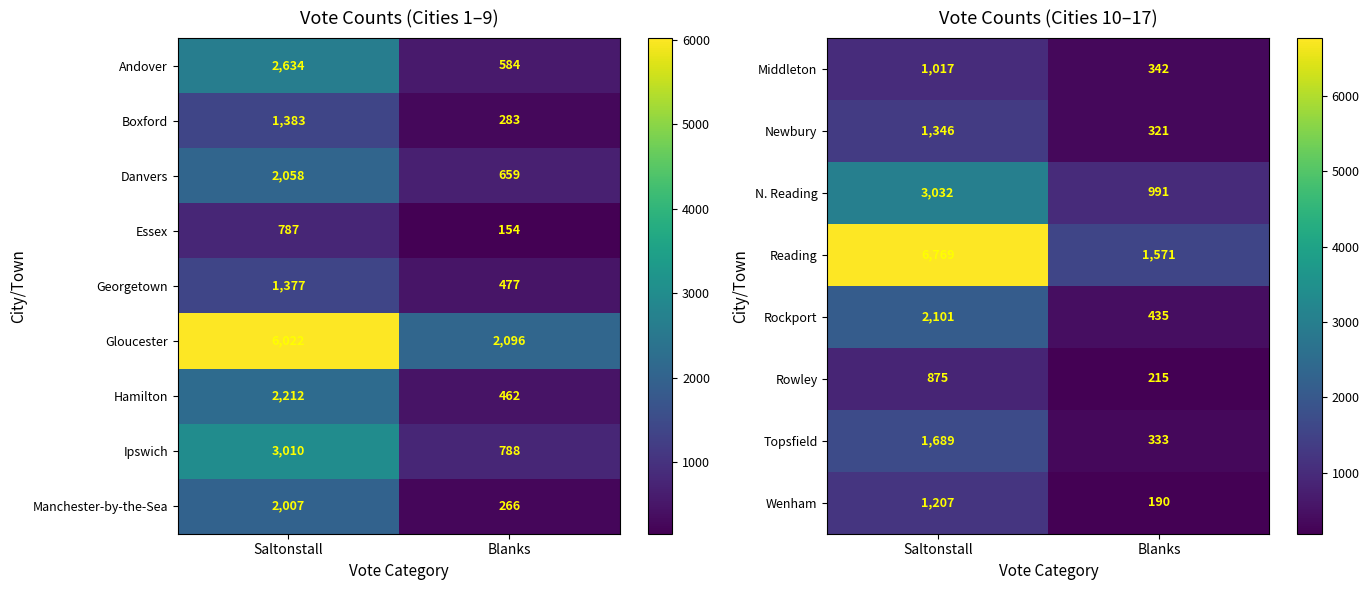

What is the average value of the Newbury series?

834